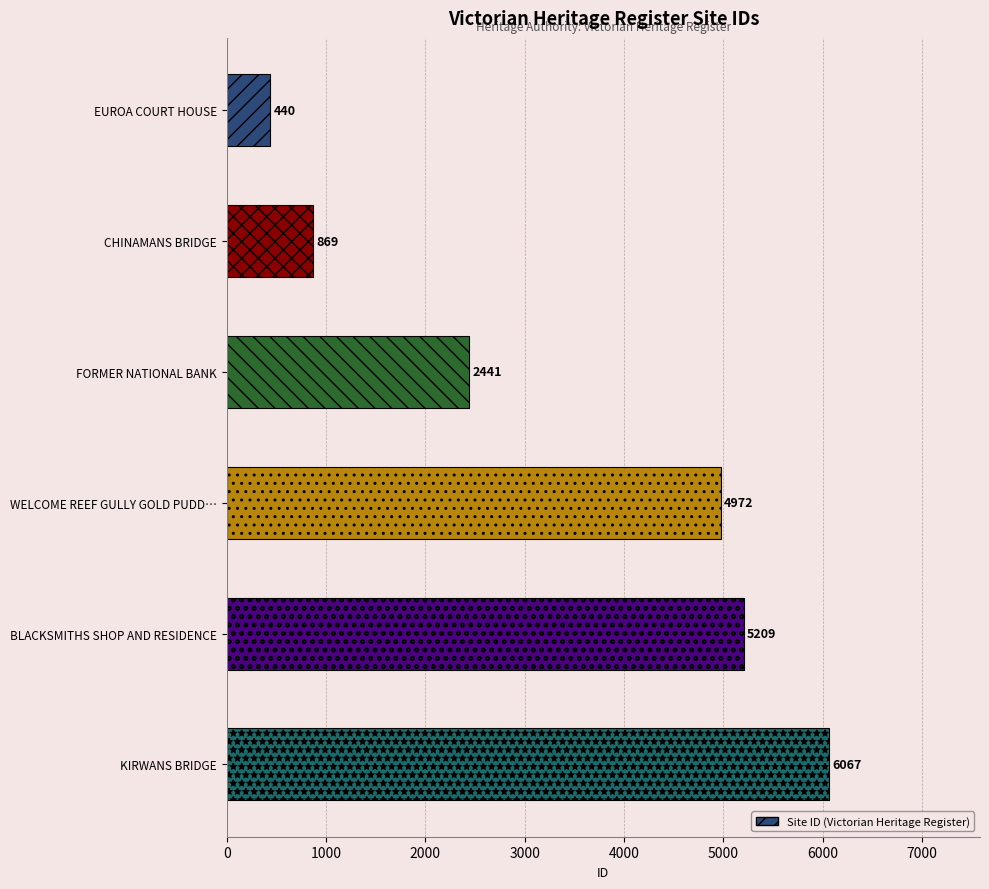

List the labels in order of value, smallest first.

EUROA COURT HOUSE, CHINAMANS BRIDGE, FORMER NATIONAL BANK, WELCOME REEF GULLY GOLD PUDD…, BLACKSMITHS SHOP AND RESIDENCE, KIRWANS BRIDGE